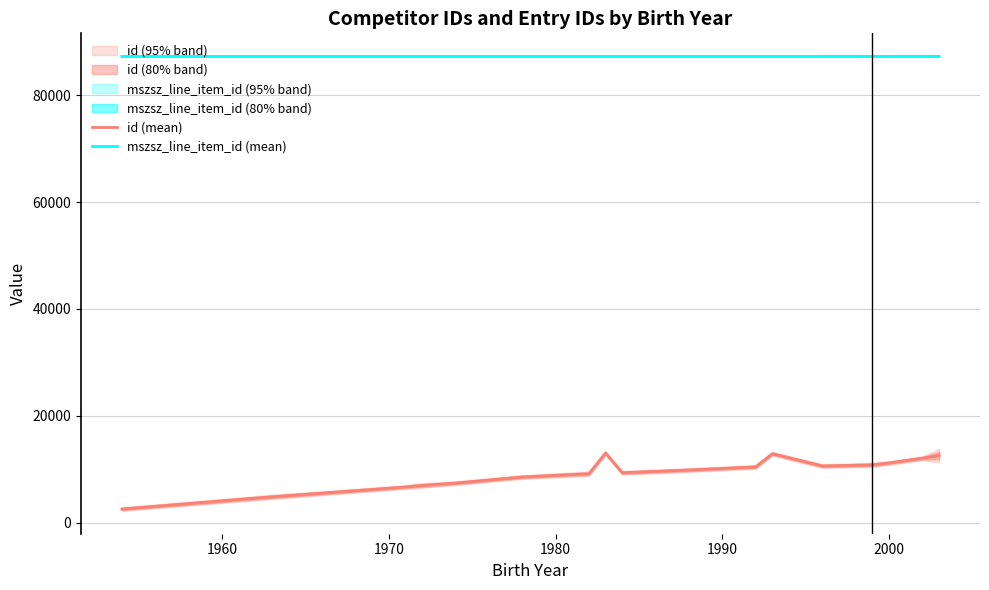

Is this an area chart (filled region under the line)?

No